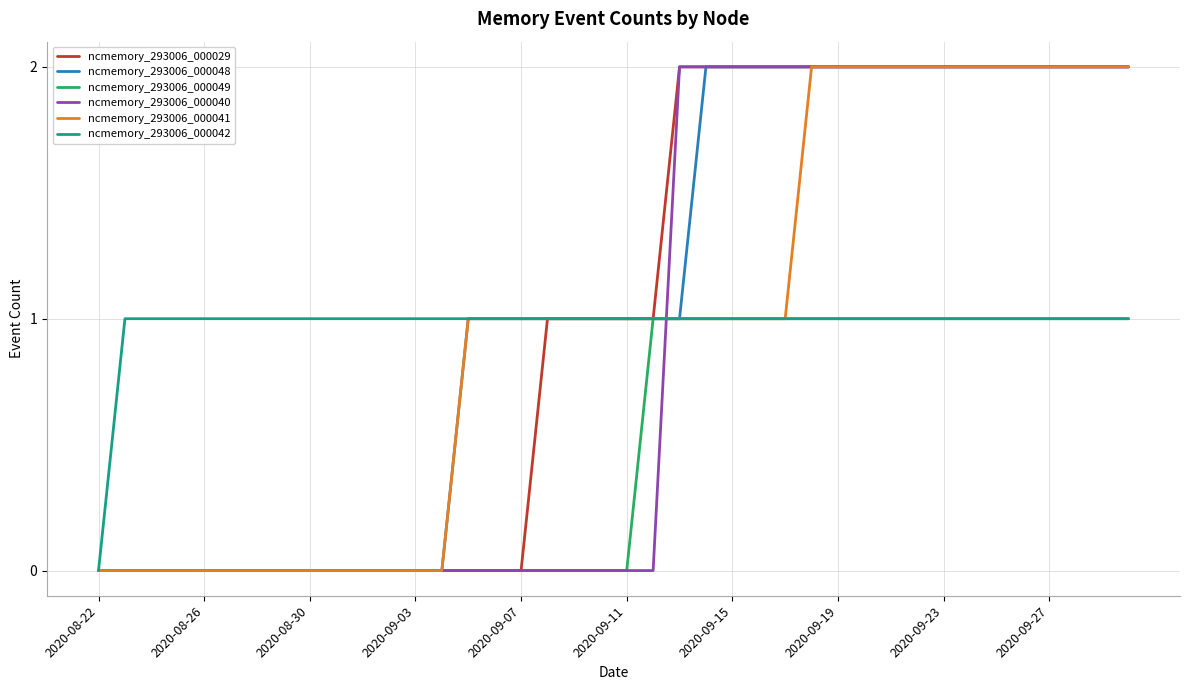

The value of ncmemory_293006_000049 at 2020-09-03 is 0. True or false?

True